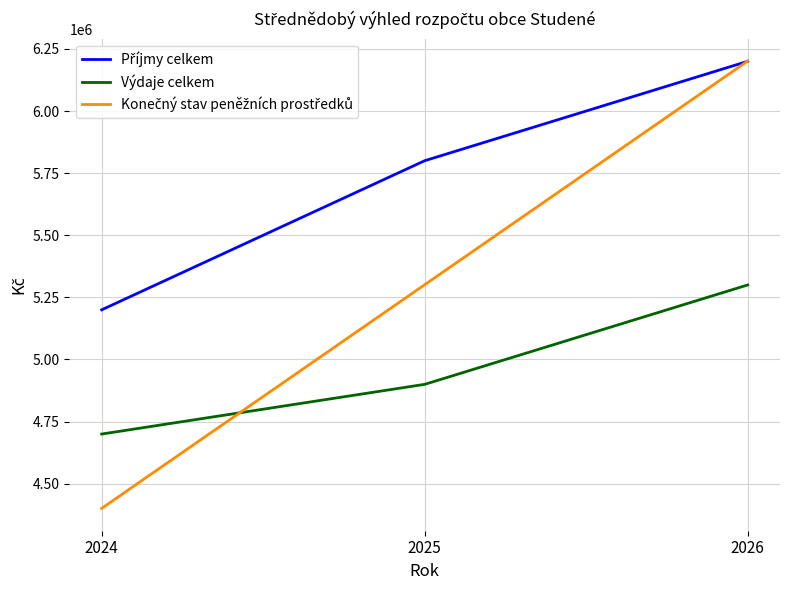

Rank the categories by Výdaje celkem value from lowest to highest.

2024, 2025, 2026